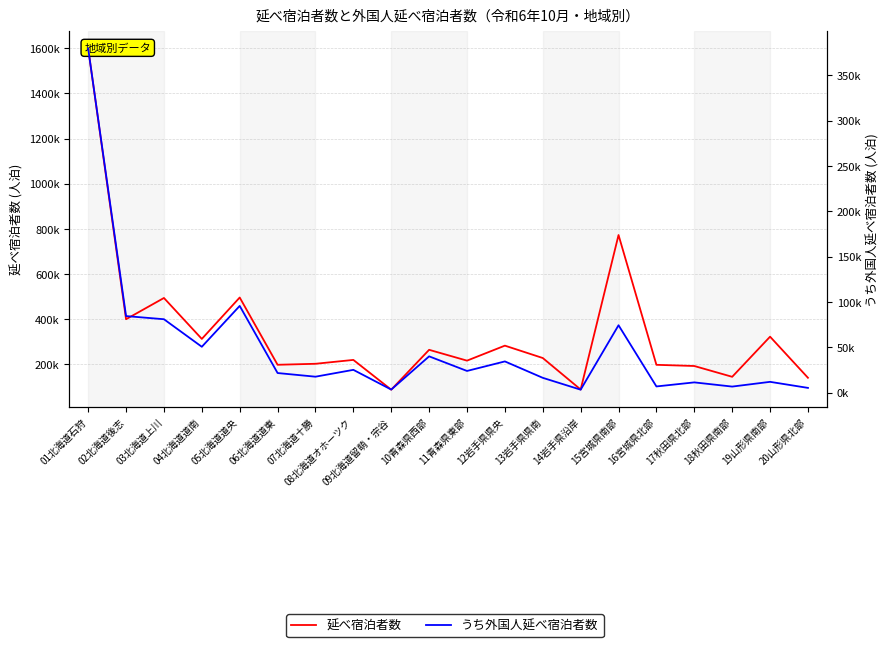

Which series has the widest spread of values?

延べ宿泊者数